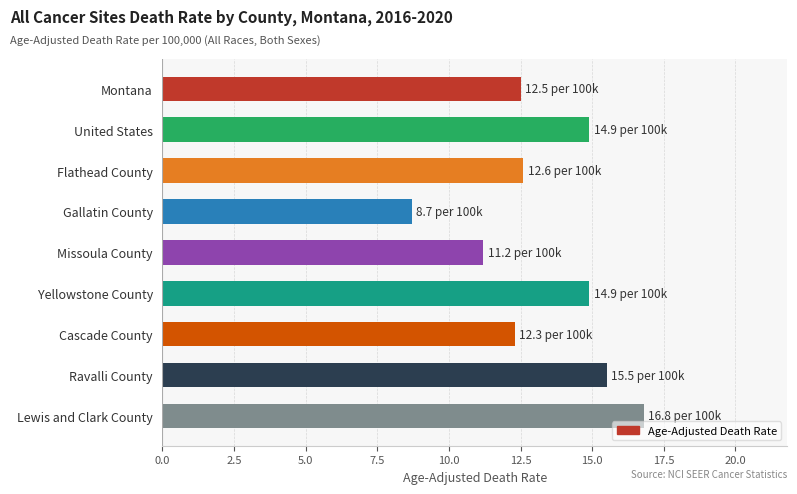

Count the number of values greater than 12.

7